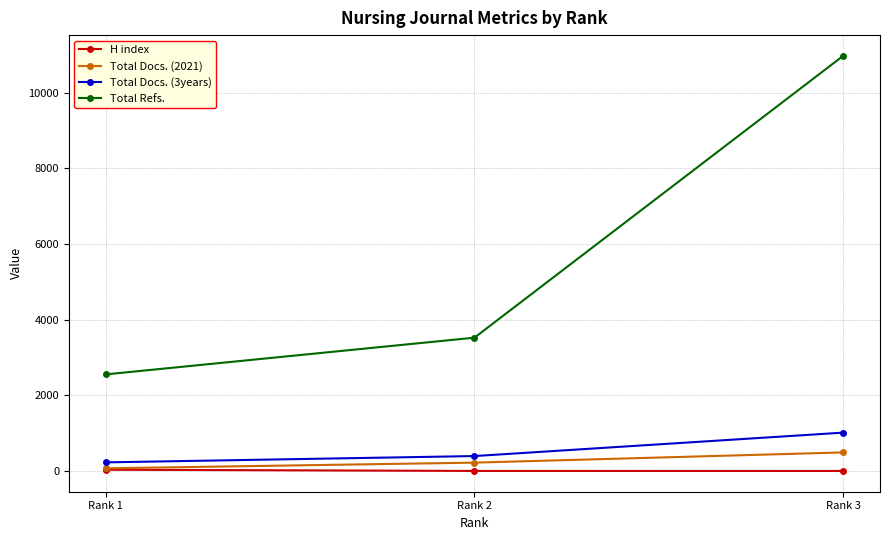

What is the sum of all Total Docs. (2021) values?

792